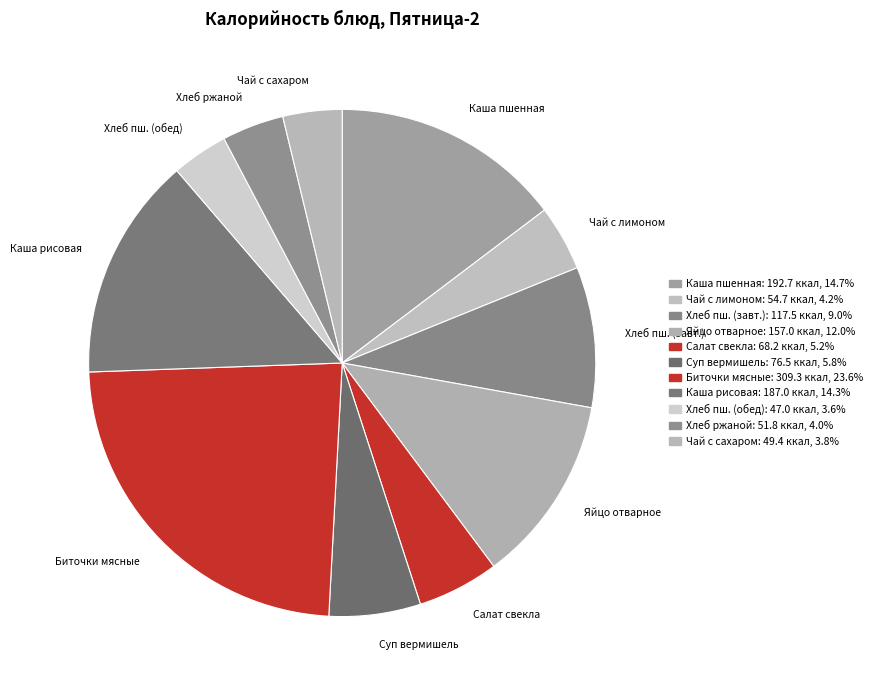

Is there any slice that represents more than half of the pie?

No